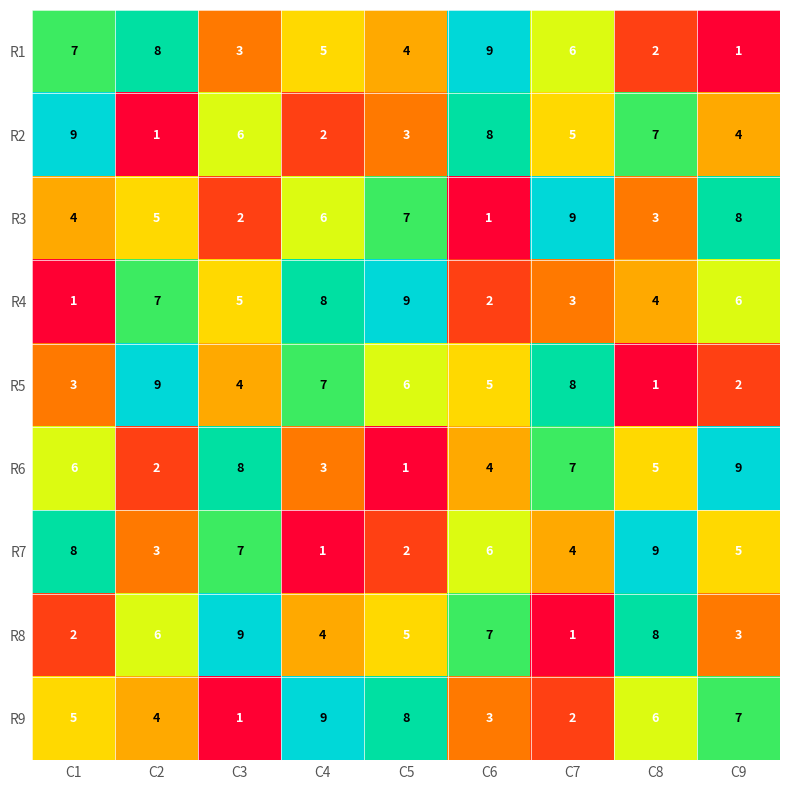

The value of R3 at C4 is 11. True or false?

False